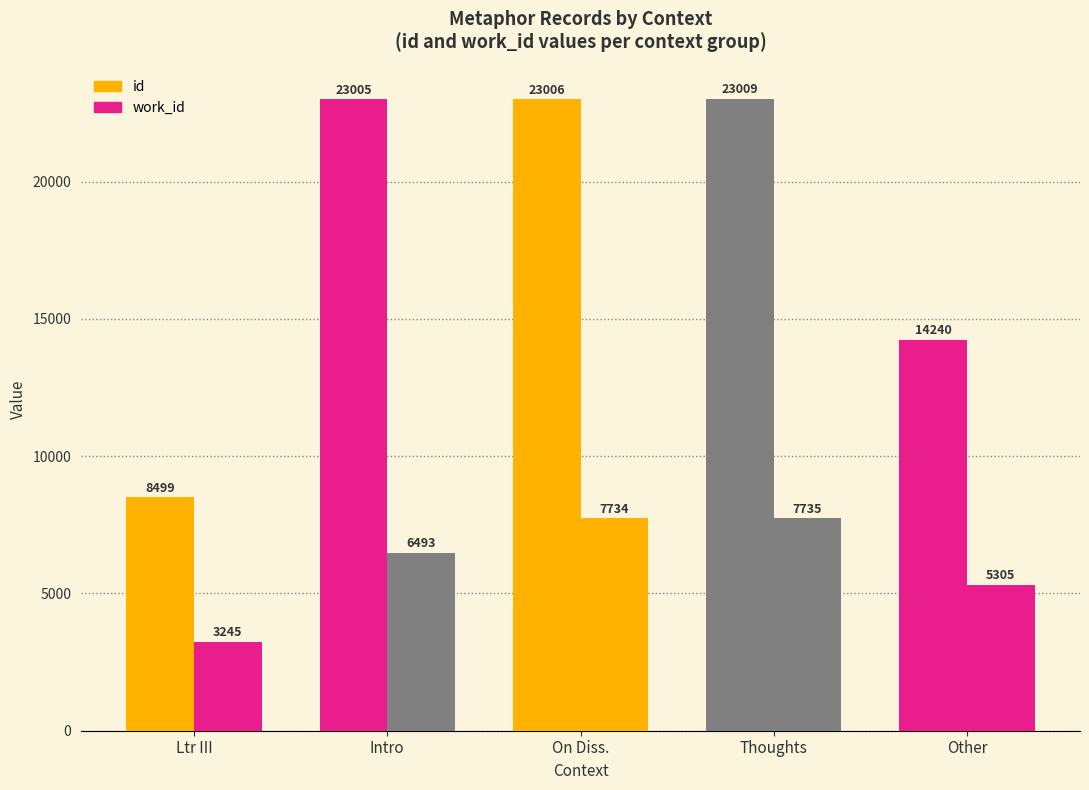

What value does the work_id series have at Ltr III?

3245